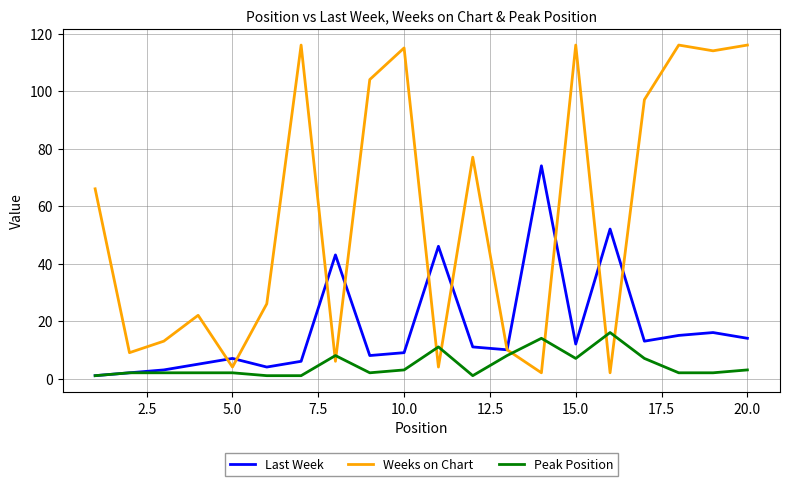

Which series has the largest total across all categories?

Weeks on Chart